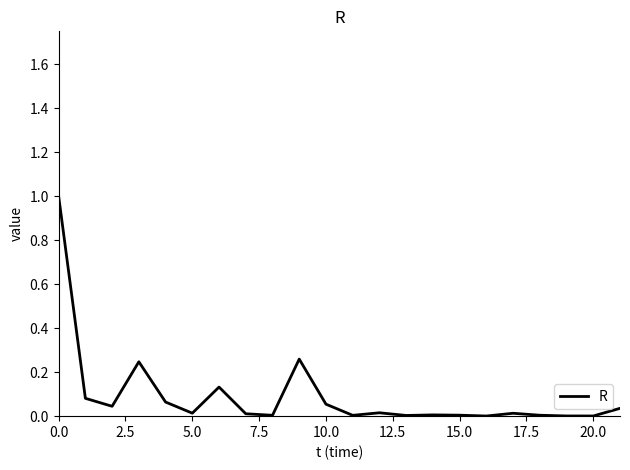

What is the maximum value shown in the chart?

1.0